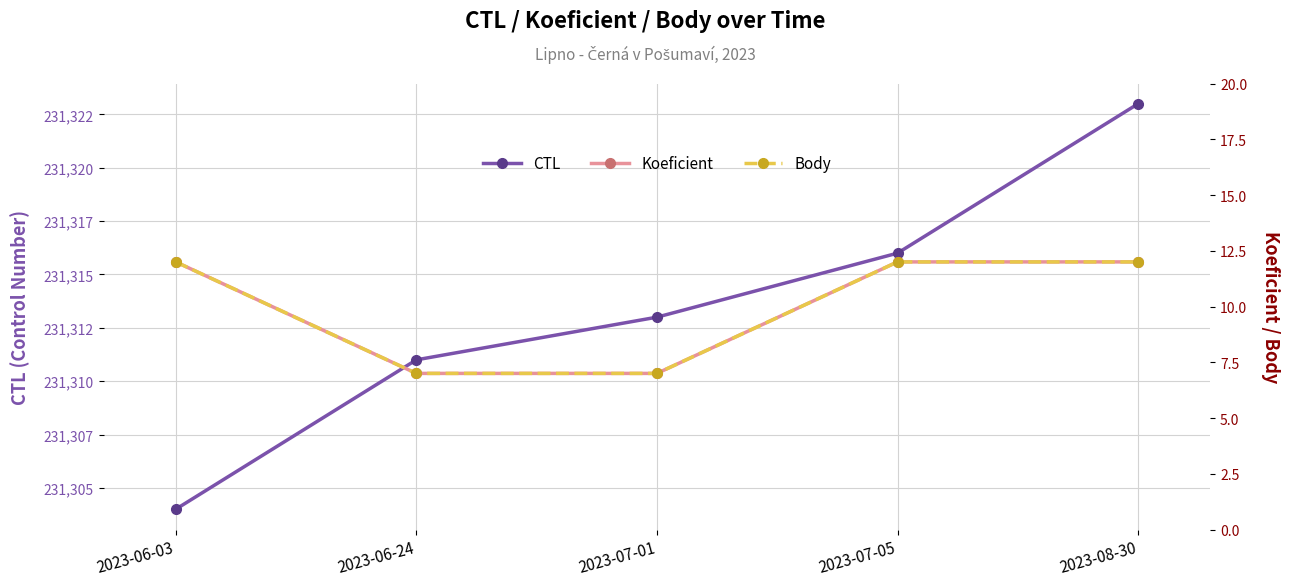

What is the difference between the maximum and minimum values in the Body series?

5